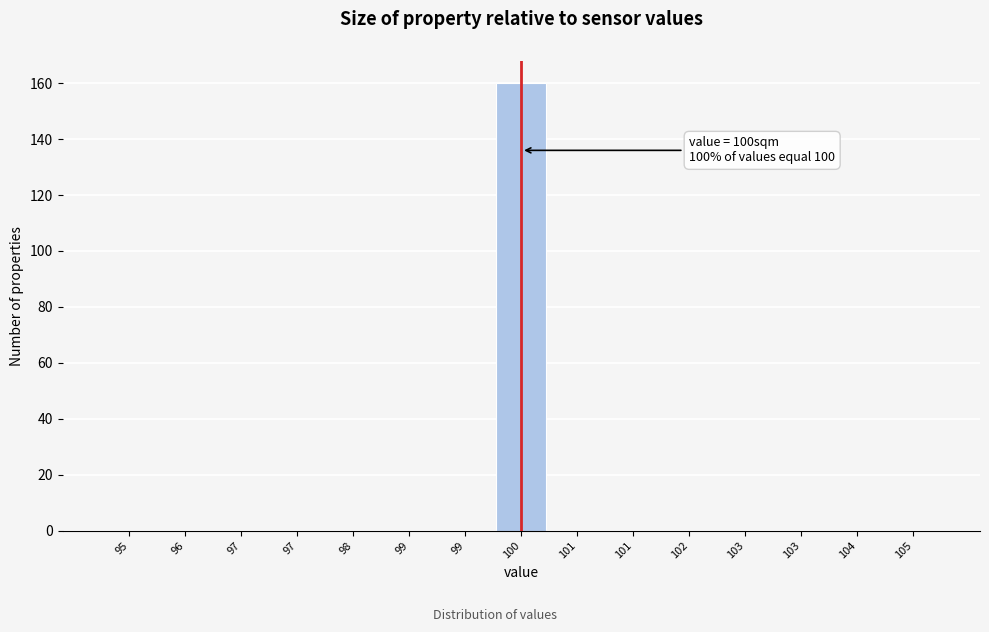

How many distinct data groups are displayed?

1